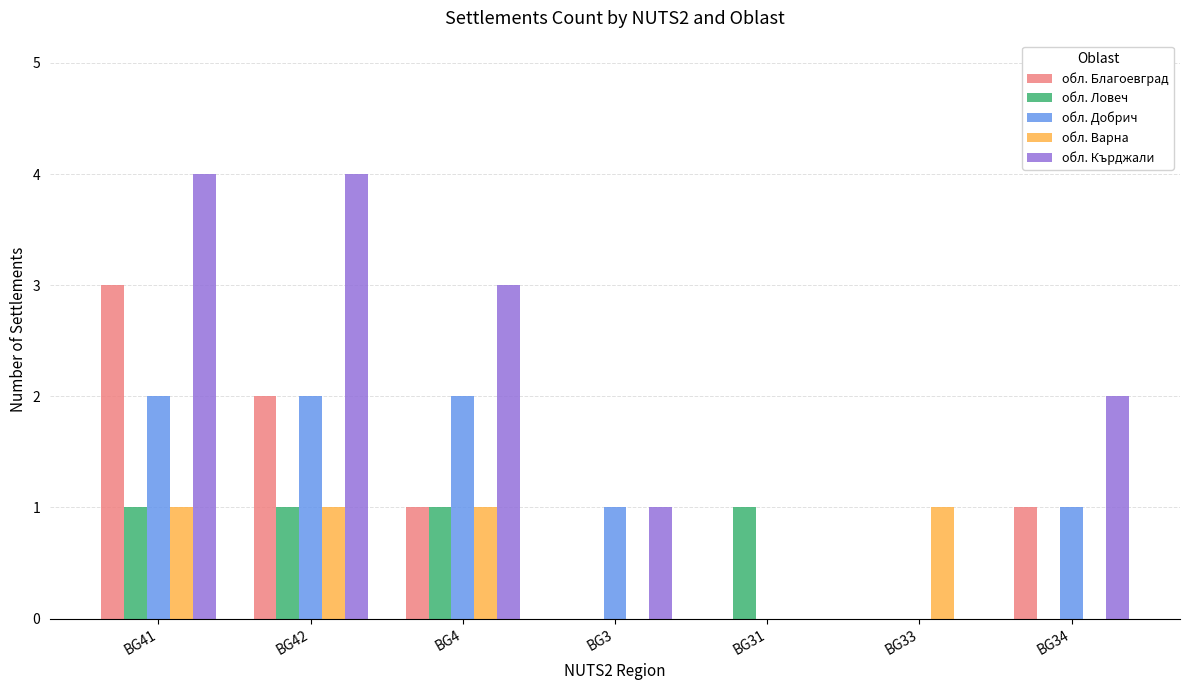

Which series has the largest range (max minus min)?

обл. Кърджали